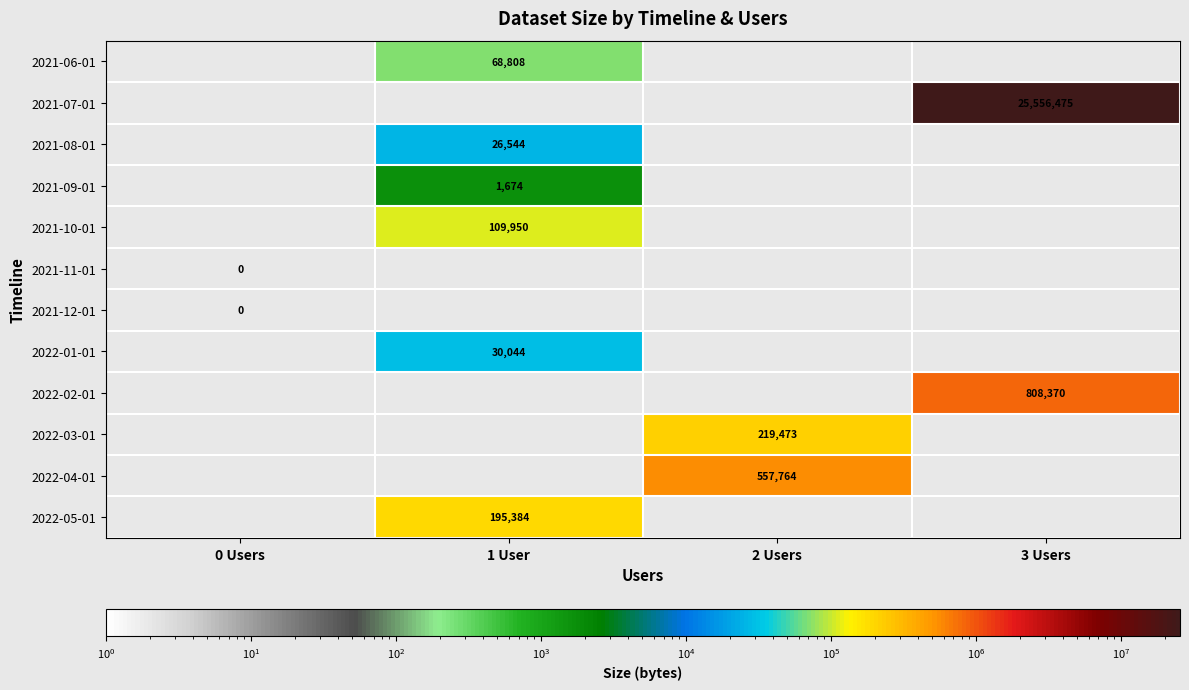

Is it true that 2022-05-01 equals 296266 at 1 User?

False